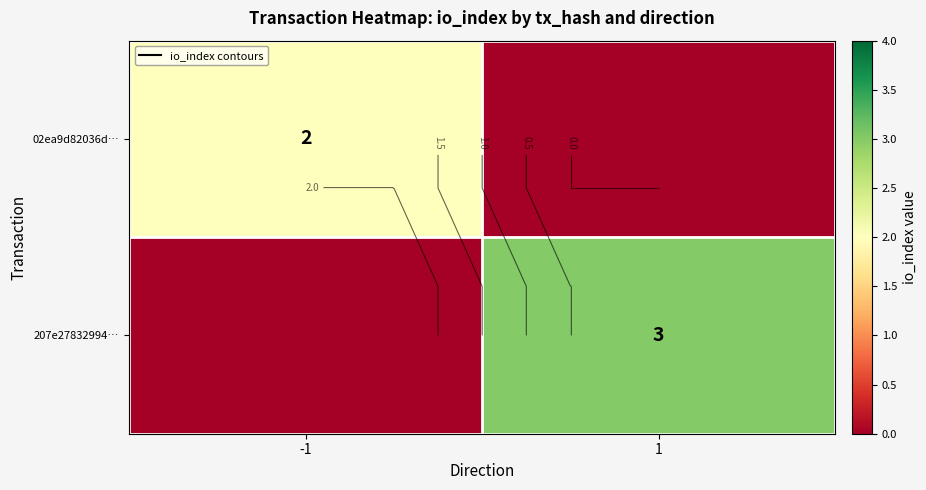

Is it true that 207e27832994… equals 3 at 1?

True